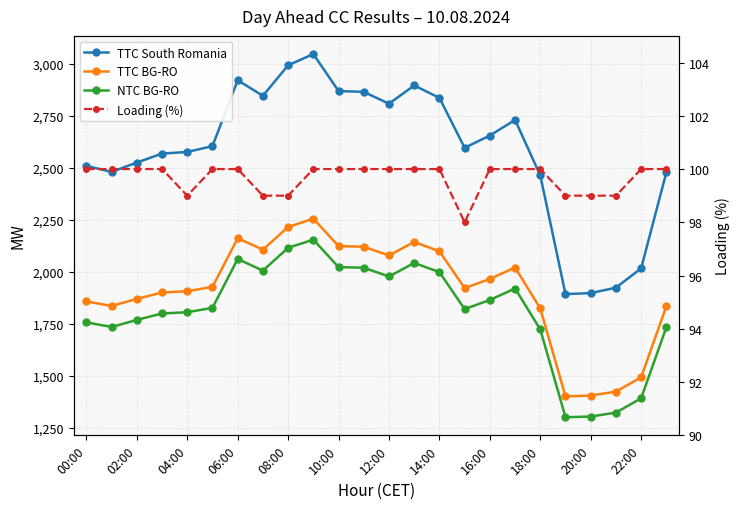

Which series has the widest spread of values?

TTC South Romania